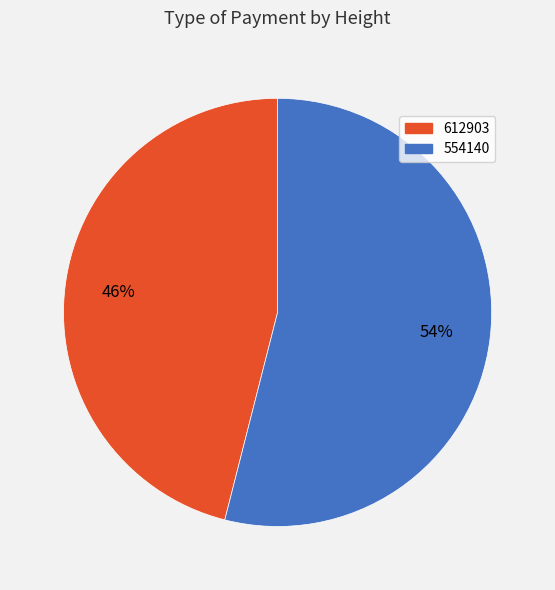

True or false: 554140 accounts for 59% of the total.

False